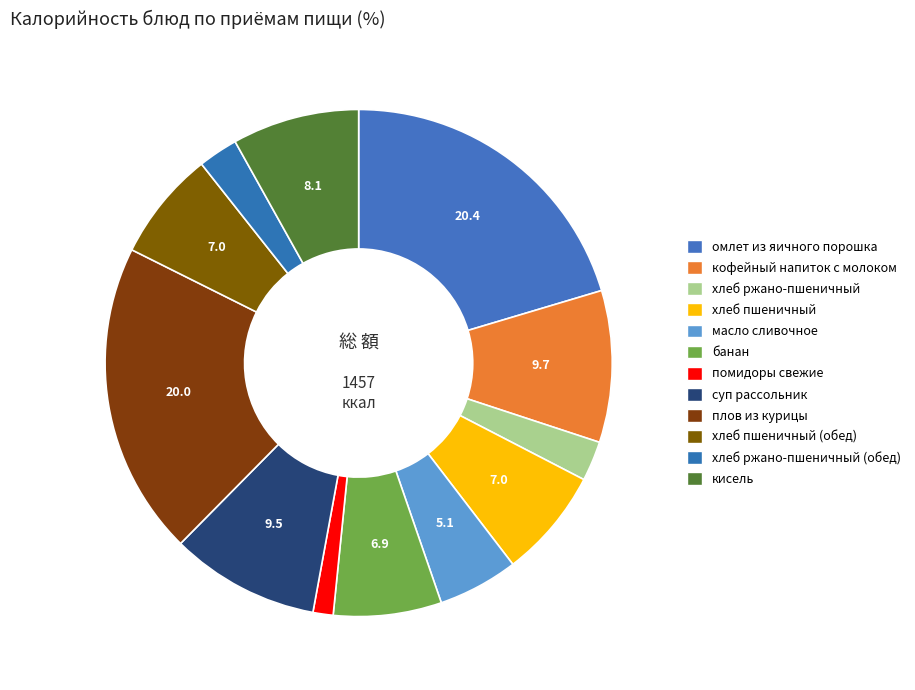

How many slices are in this pie chart?

12